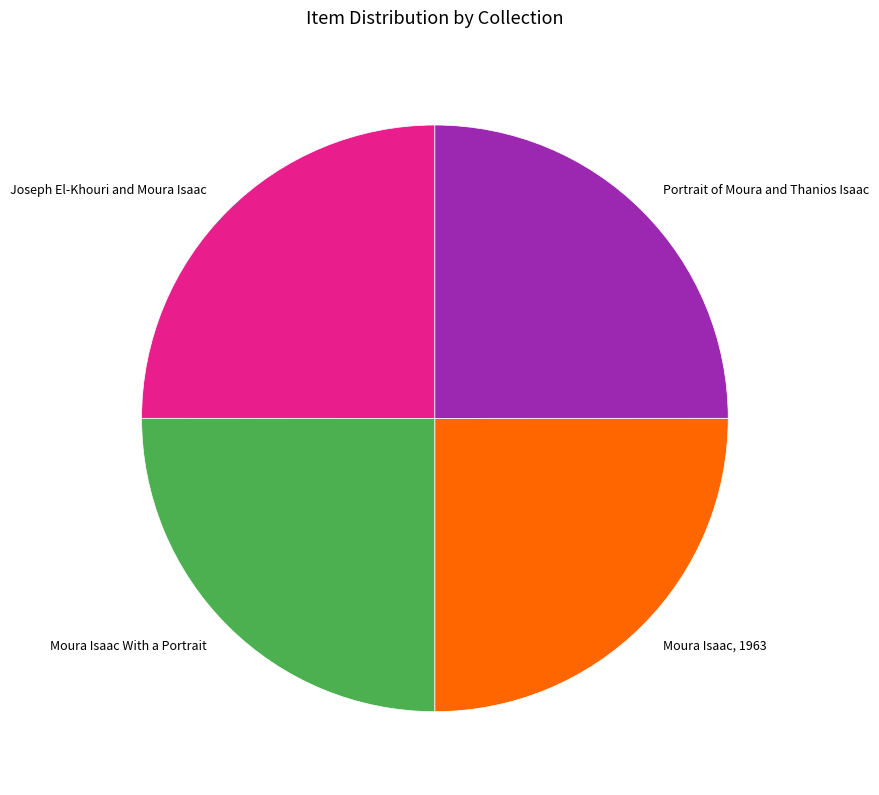

Is Moura Isaac With a Portrait the majority of the pie?

No